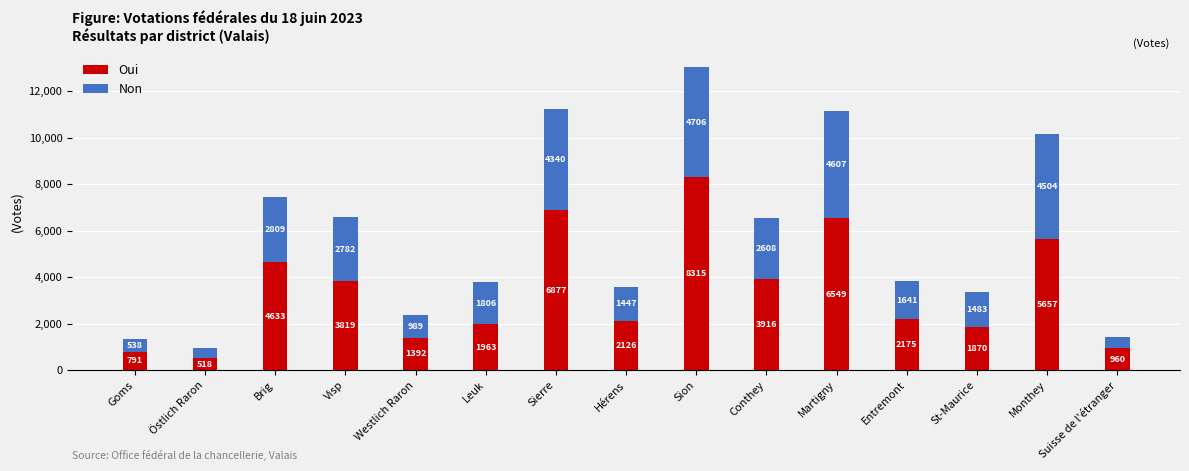

Is it true that Oui equals 5476 at Visp?

False